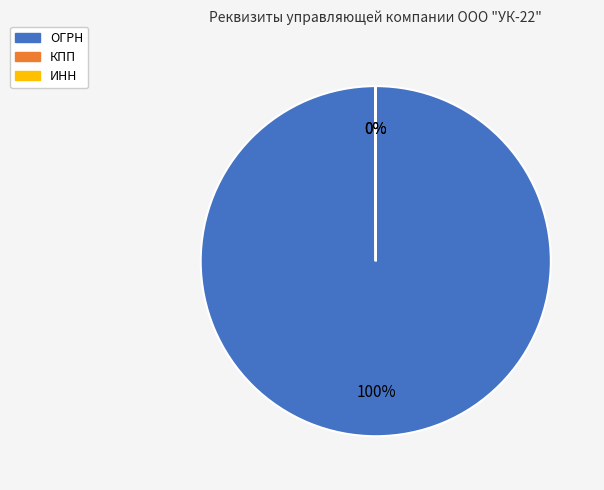

Is ОГРН the majority of the pie?

Yes